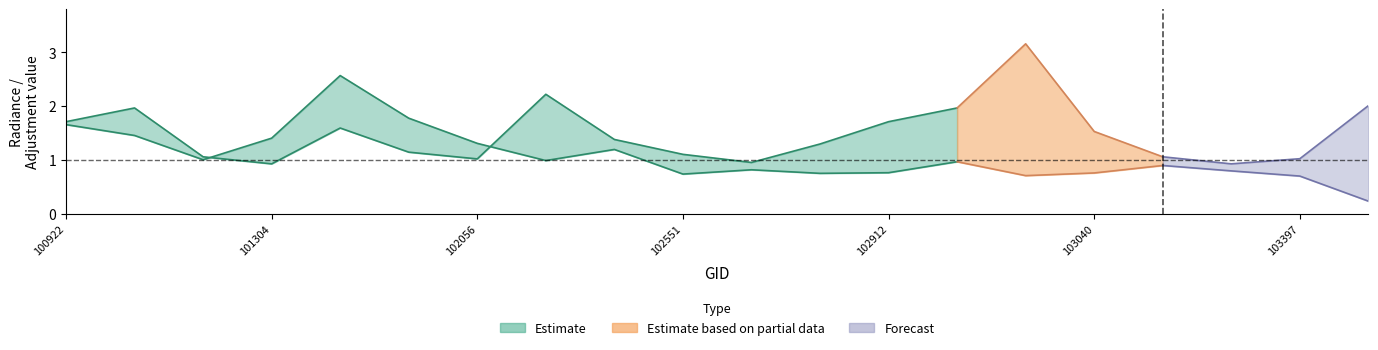

What is the value of the dnbrad point at the 15th from the left?

2.4